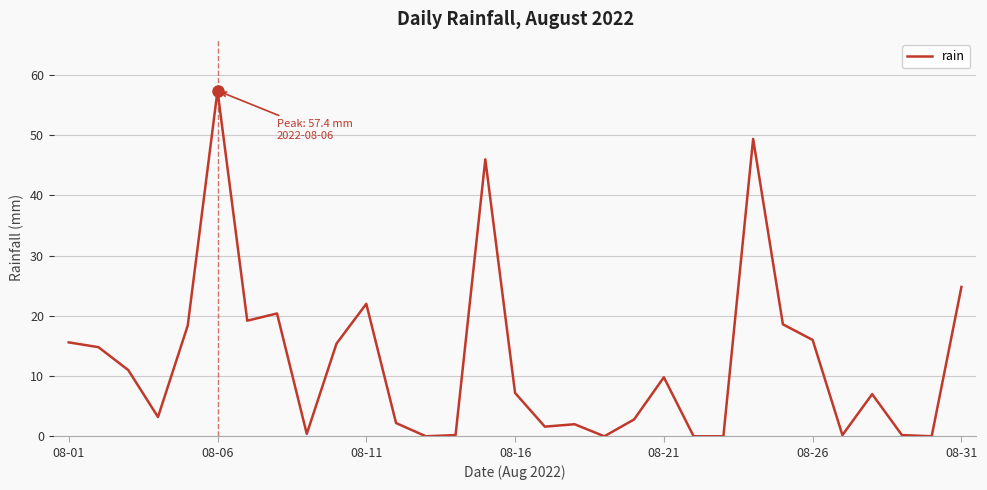

What is the greatest value displayed?

57.4